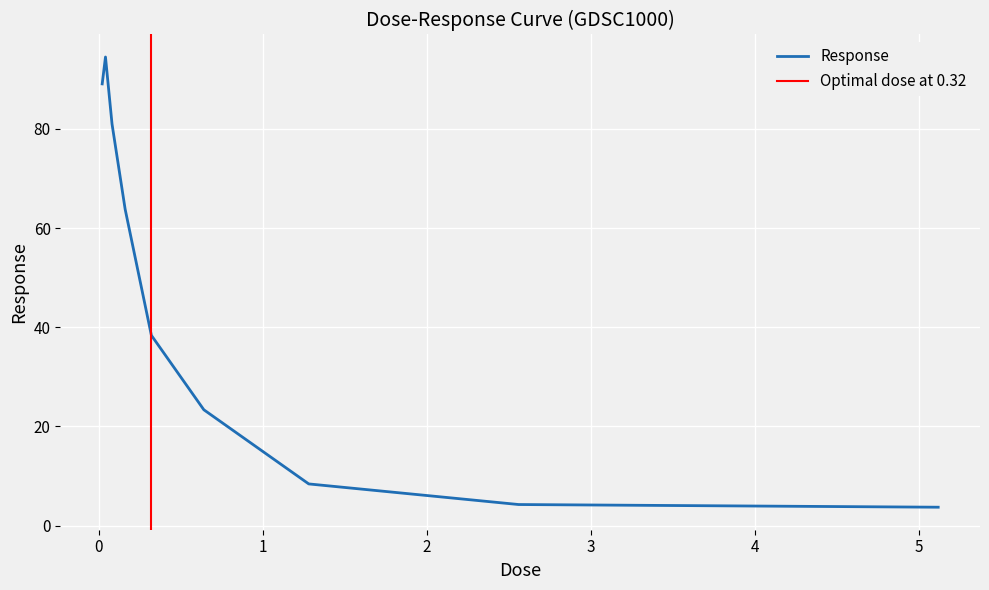

Which has a higher value, 0.02 or 2.56?

0.02